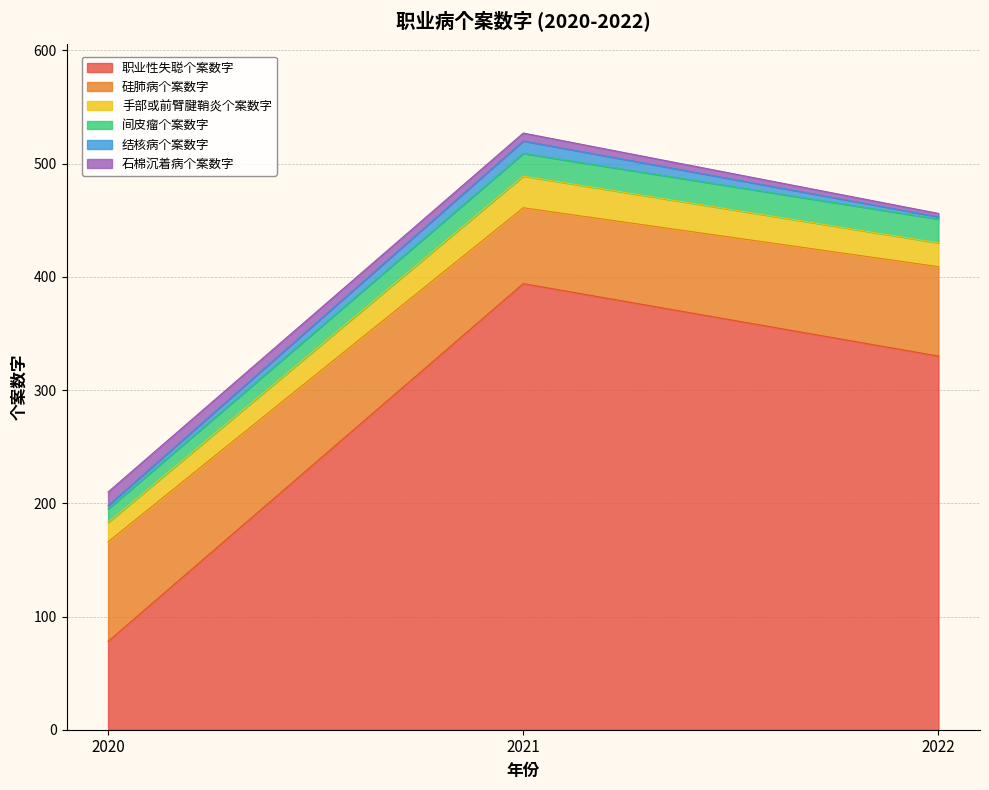

The value of 石棉沉着病个案数字 at 2022 is 3. True or false?

True